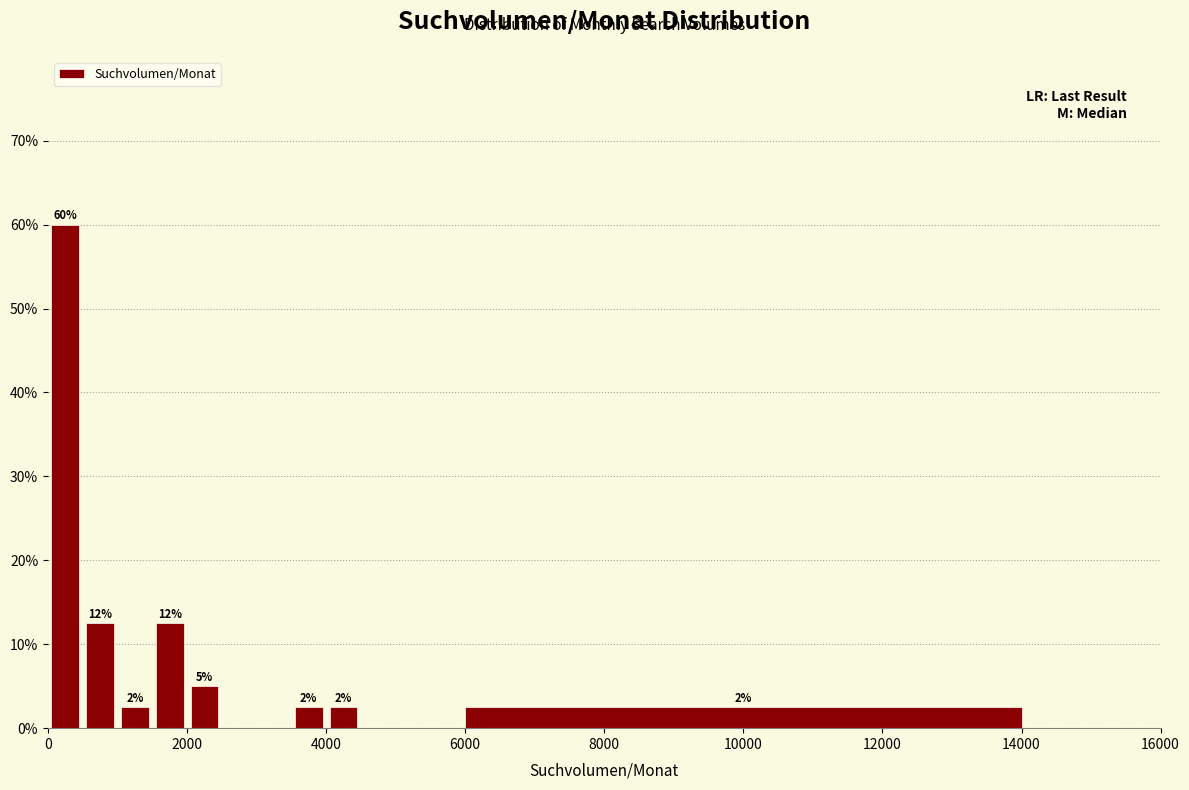

Around what value on the x-axis is the tallest bar? Give the approximate position of its centre, as read against the axis.

200